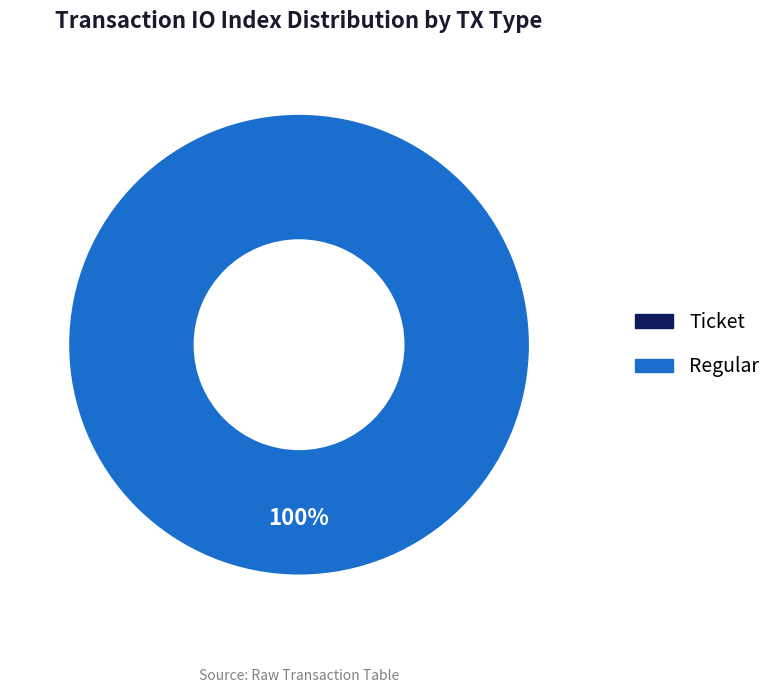

True or false: Ticket accounts for 0% of the total.

True